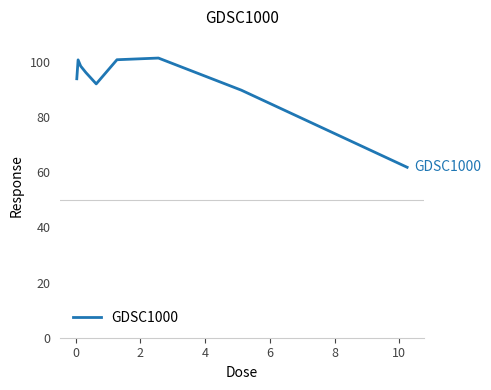

Is this an area chart (filled region under the line)?

No